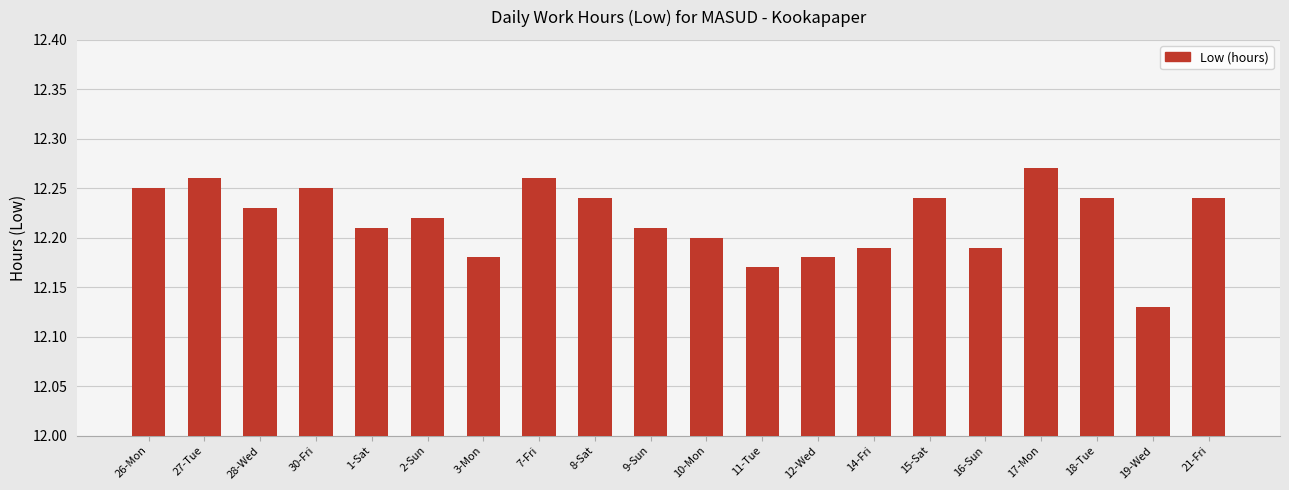

The chart shows a value of 7.6 at 27-Tue. True or false?

False